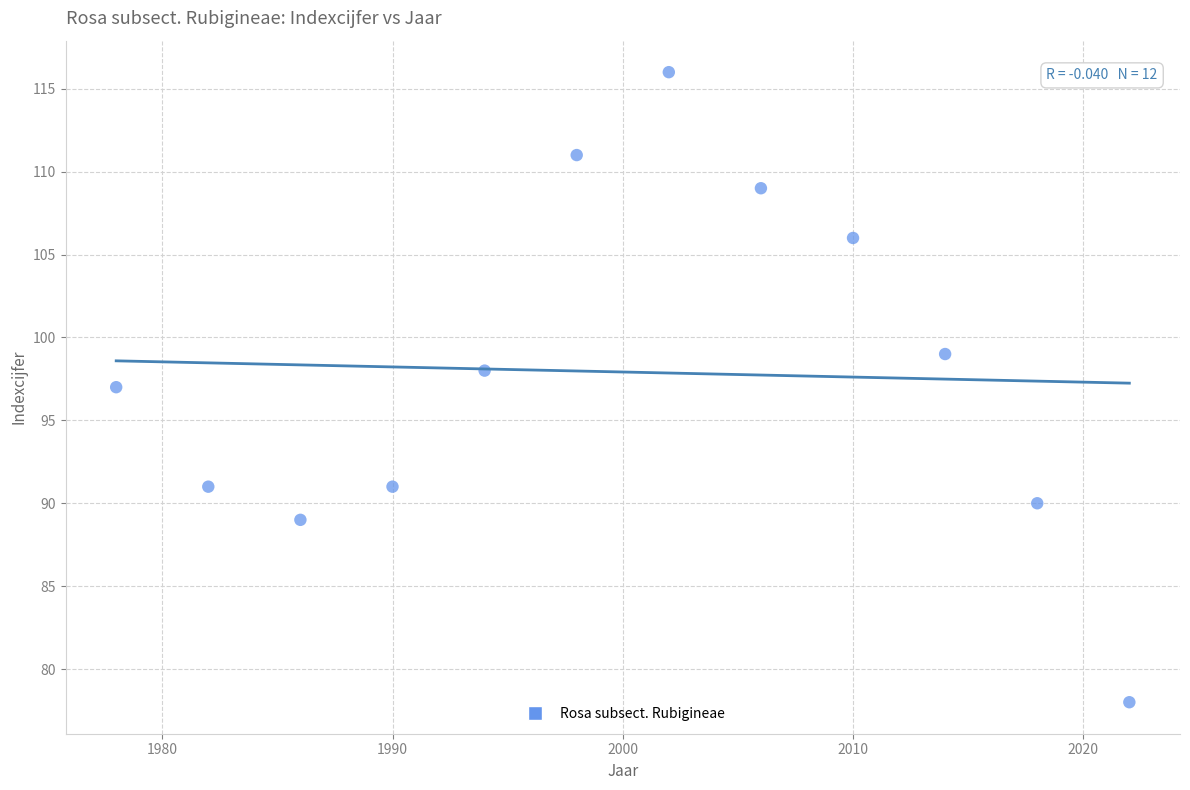

What is the range of Y values (max minus min)?

38